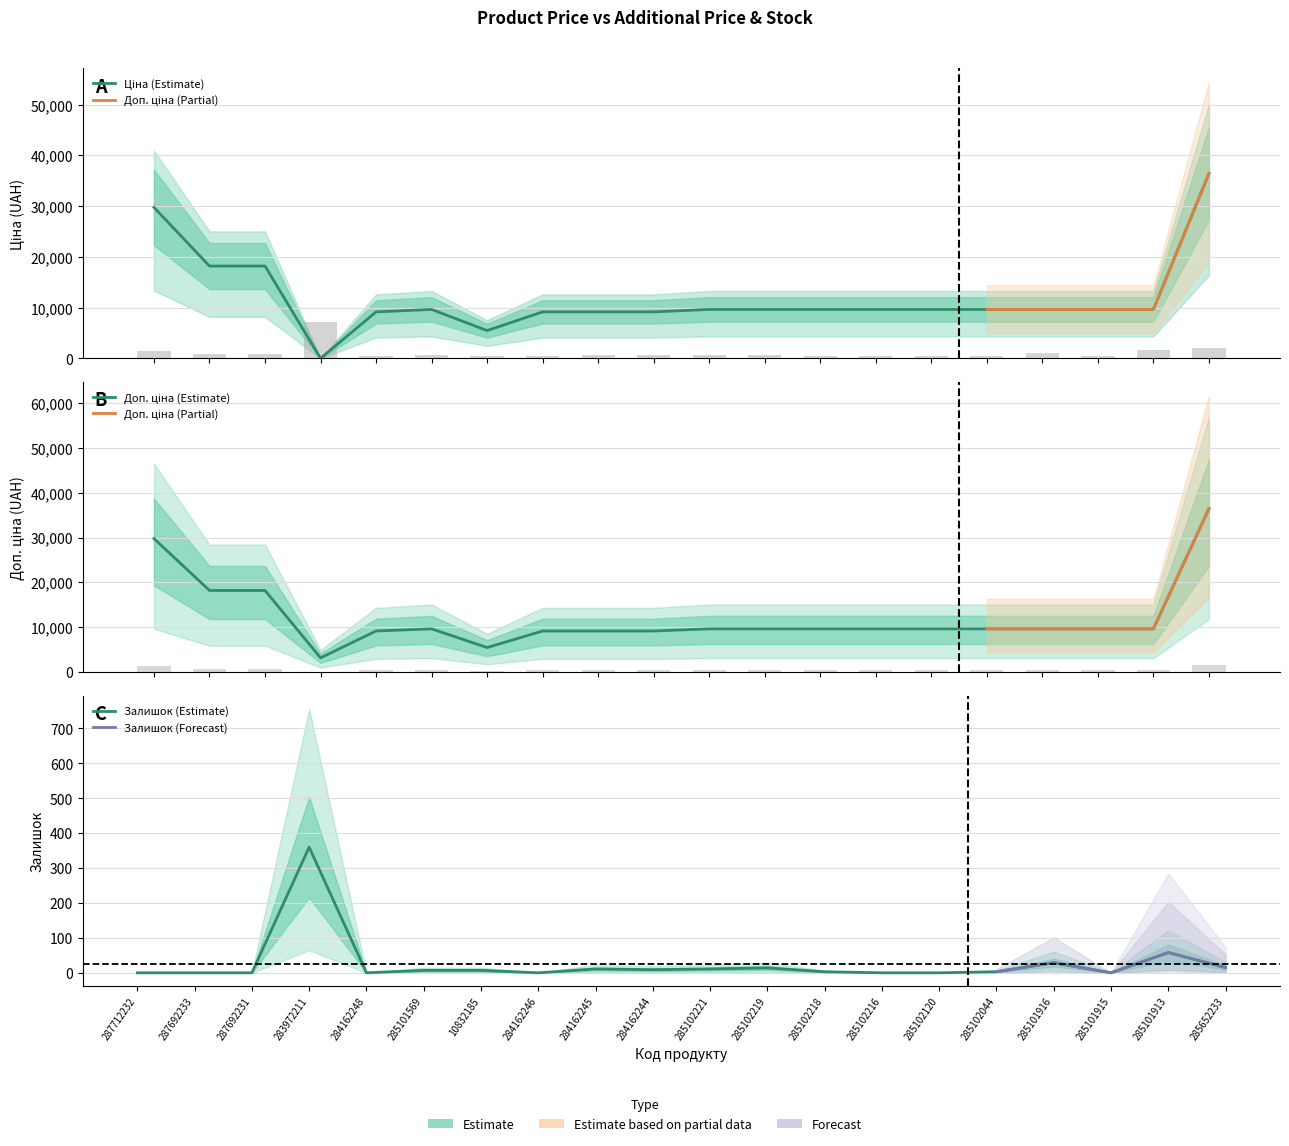

True or false: Доп. ціна has a value of 12838.1 at 285102221.

False